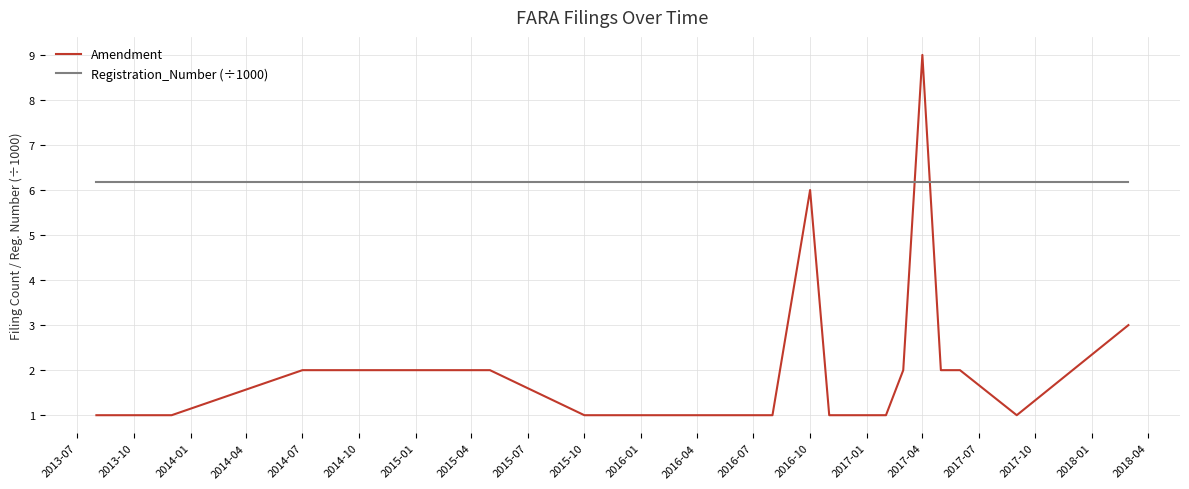

After their last crossing, which series has the higher values: Registration_Number (÷1000) or Amendment?

Registration_Number (÷1000)